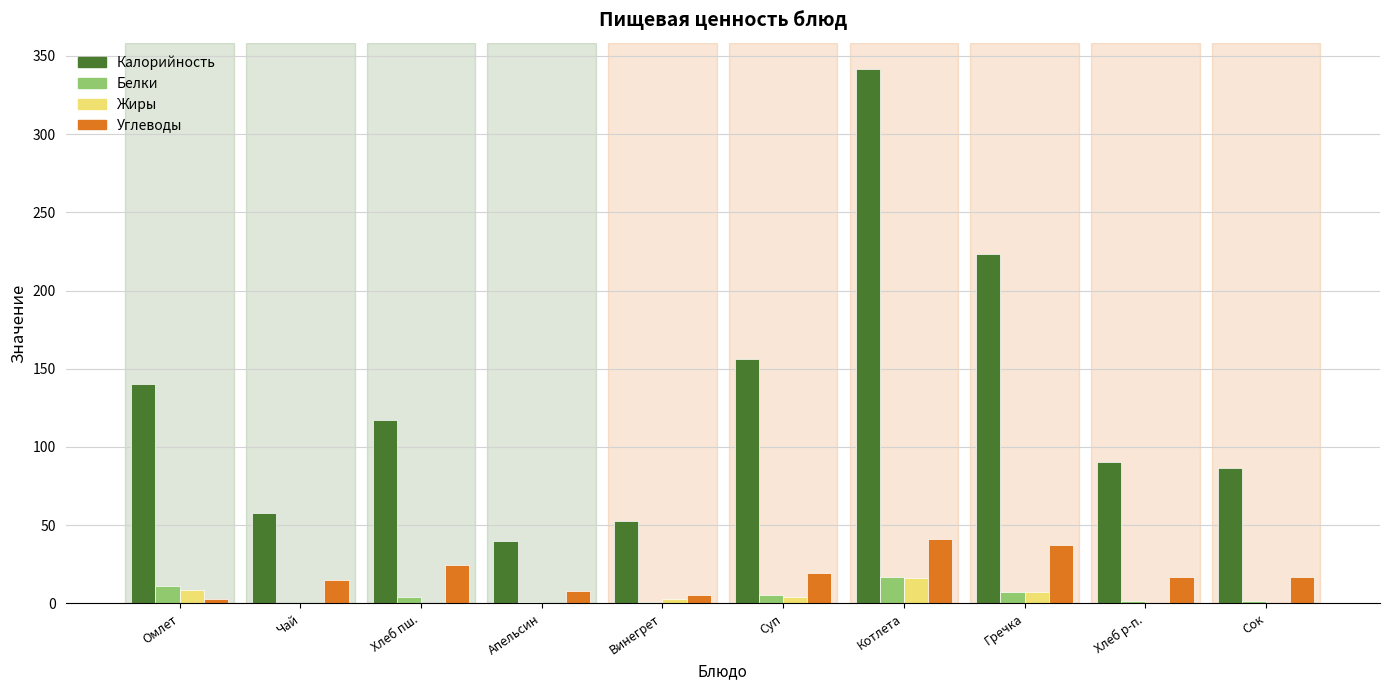

What is the sum of all Белки values?

49.1